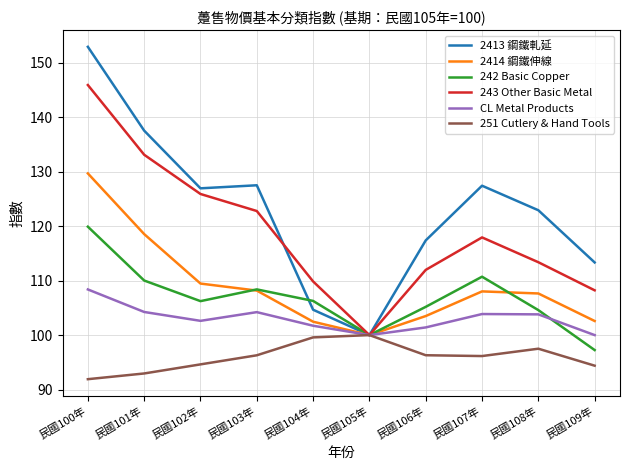

Is the value of 251 Cutlery & Hand Tools at 民國100年 greater than the value of 2414 鋼鐵伸線 at 民國101年?

No